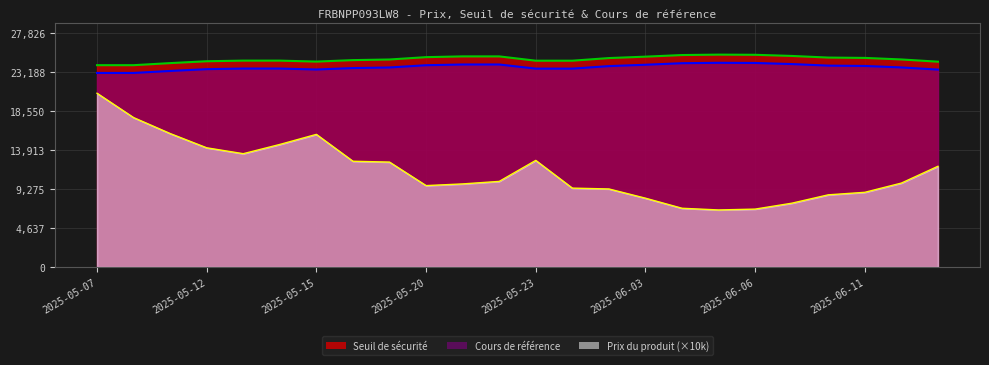

Where is the first local minimum for Seuil de sécurité?

2025-05-15